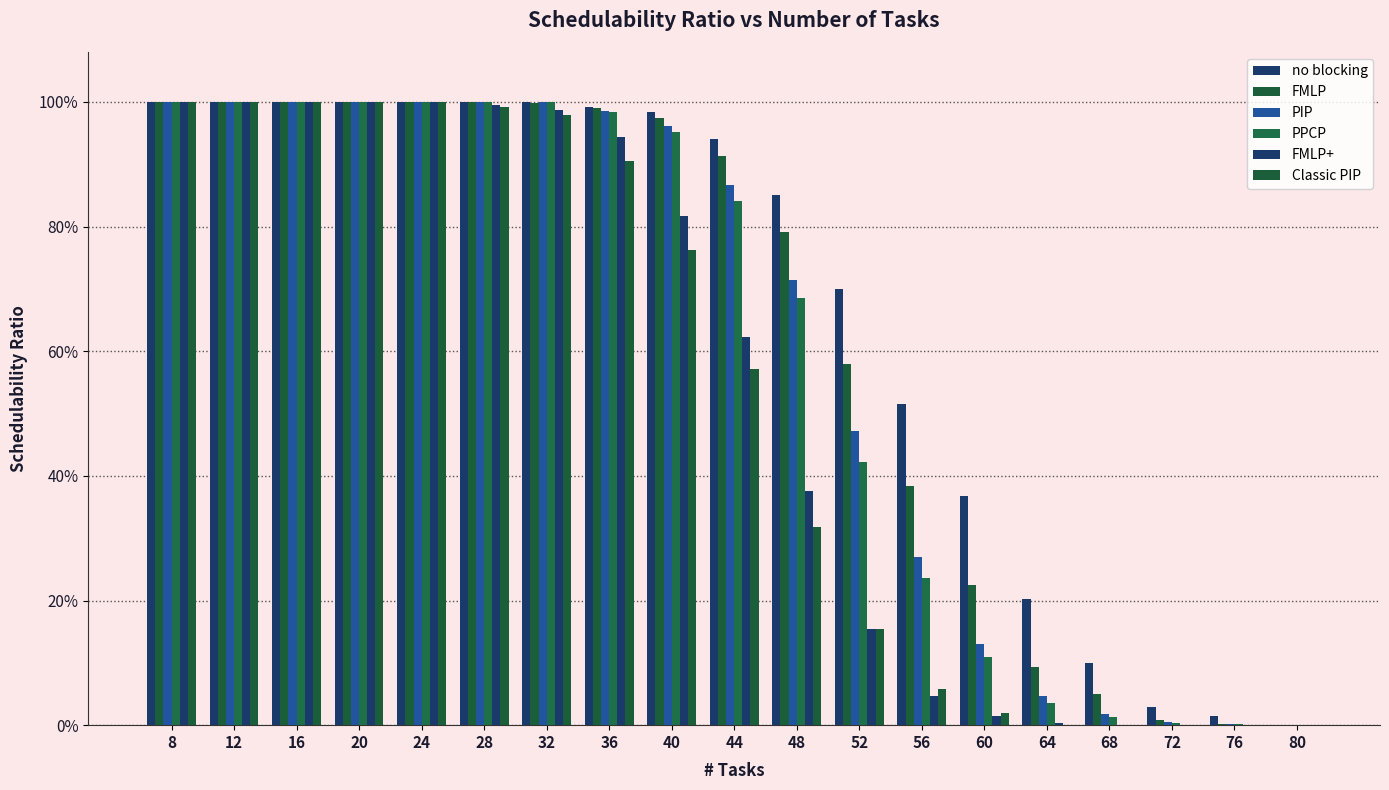

List the labels in order of PIP value, largest first.

8, 12, 16, 20, 24, 28, 32, 36, 40, 44, 48, 52, 56, 60, 64, 68, 72, 76, 80